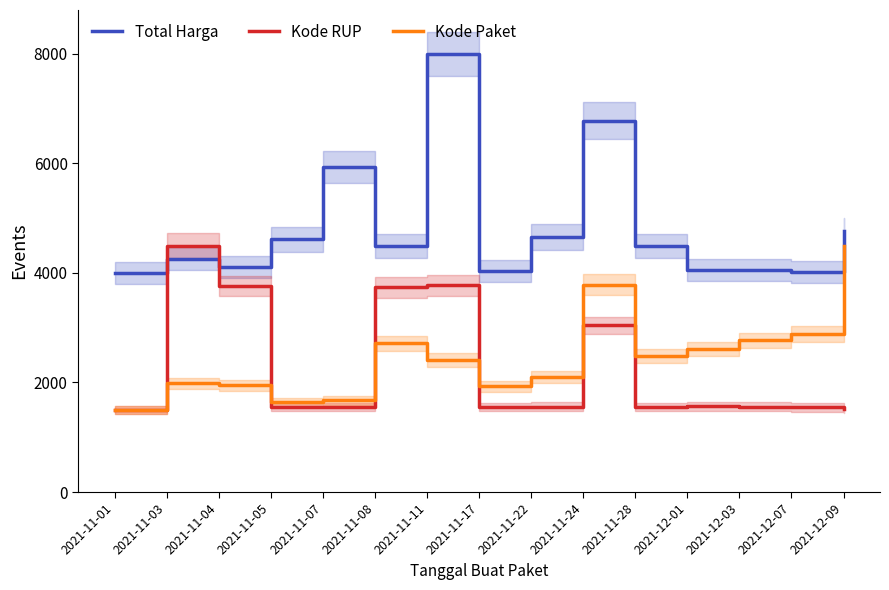

Reading left to right, list all the values displayed in this chart.

Total Harga: 4000.0	4259.5	4106.4	4616.7	5931.2	4489.0	8000.0	4029.4	4656.3	6778.0	4492.9	4059.3	4053.0	4020.0	4771.8
Kode RUP: 1500.0	4500.0	3764.3	1553.3	1554.7	3737.7	3776.9	1554.4	1559.8	3041.8	1553.1	1562.4	1557.1	1546.3	1523.9
Kode Paket: 1500.0	1989.6	1946.8	1641.6	1676.0	2712.3	2409.5	1928.1	2098.2	3782.8	2480.1	2614.7	2768.9	2885.1	4500.0